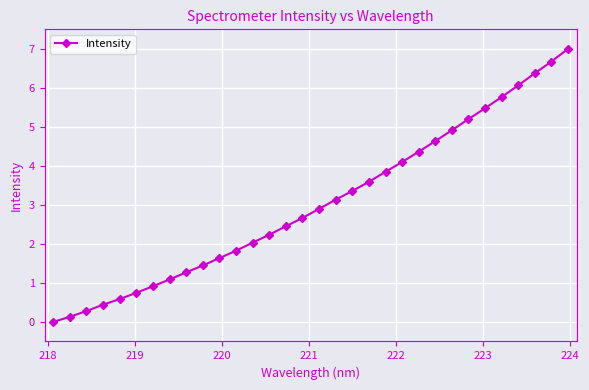

True or false: there are more than 2 points higher than both neighbors.

False